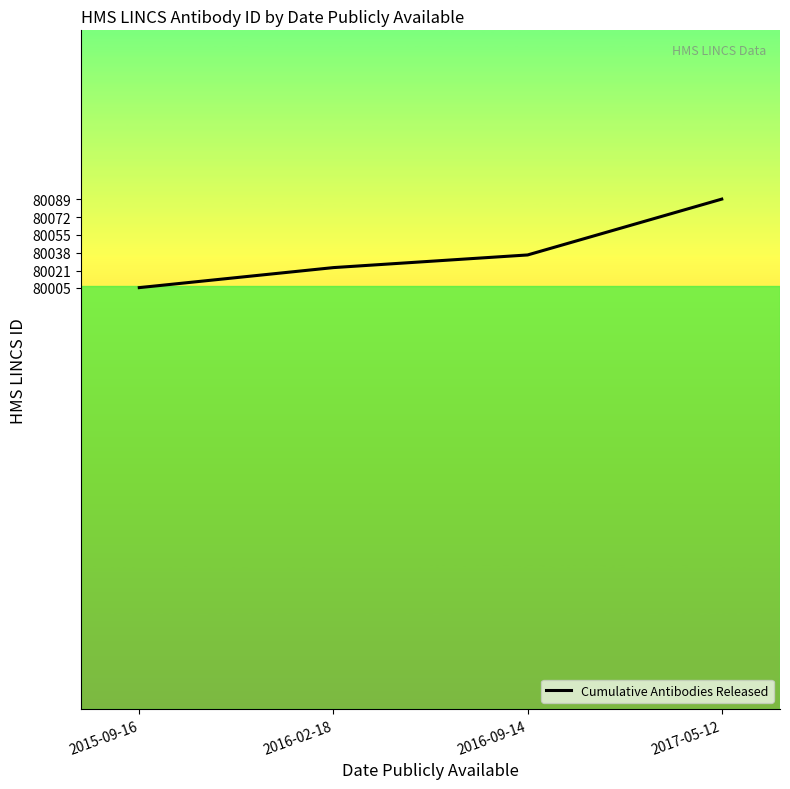

What is the change in value from 2016-02-18 to 2017-05-12?

+65